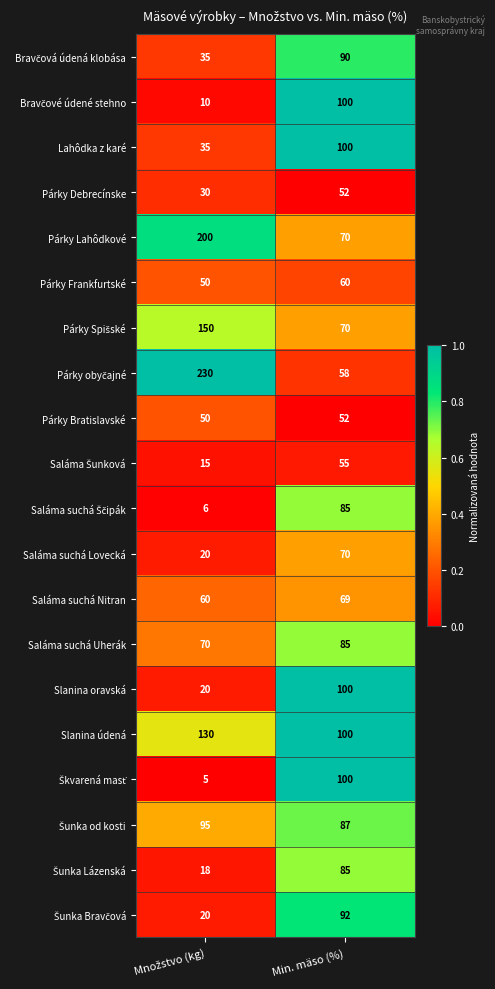

What is the approximate value of Párky Lahôdkové at Min. mäso (%)?

70